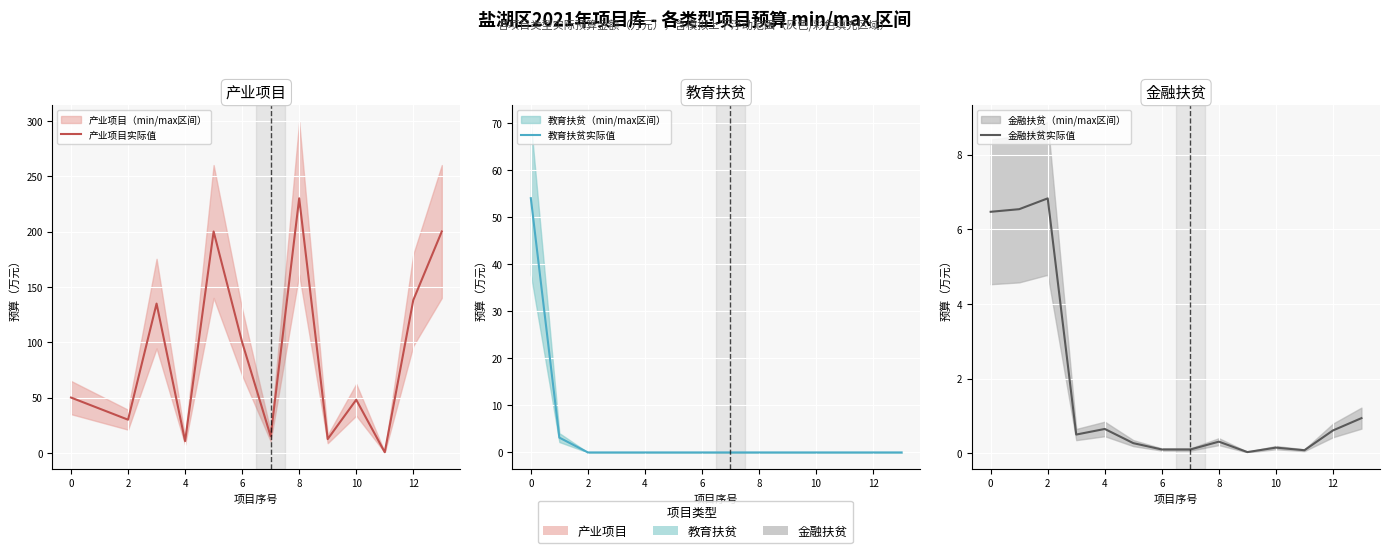

True or false: 产业项目实际值 and 金融扶贫实际值 cross at least once.

False